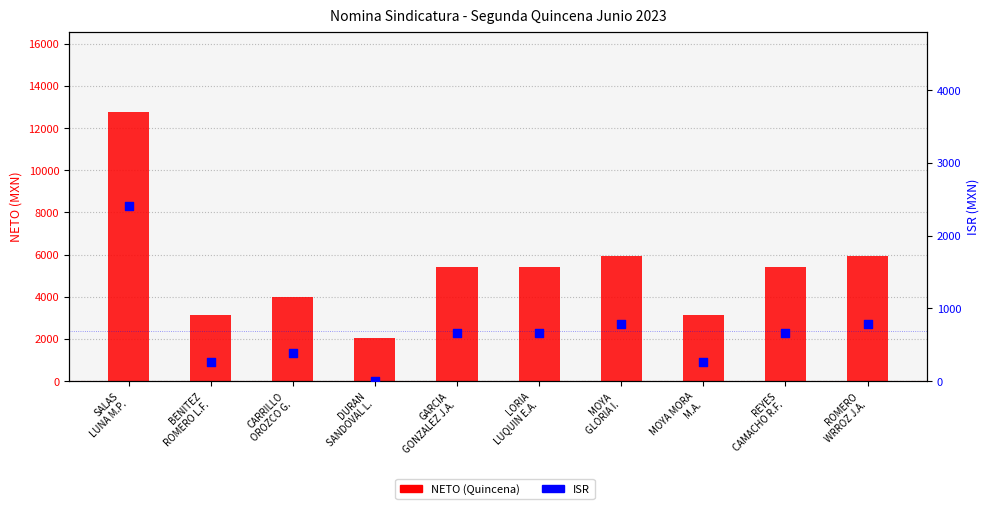

What are all the series names shown in the legend?

NETO (Quincena), ISR